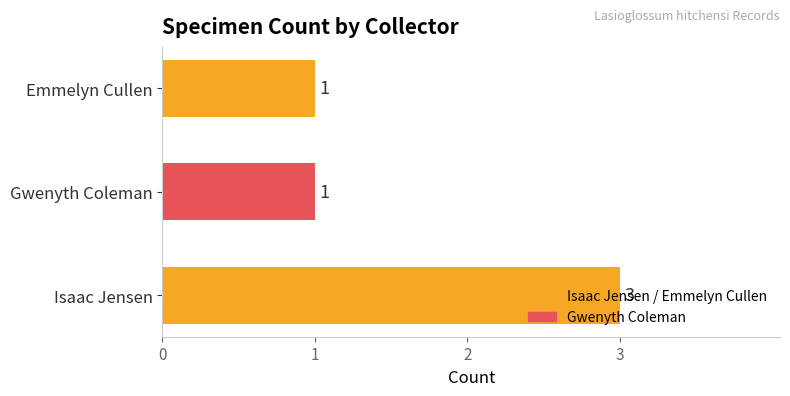

The chart shows a value of 4 at Isaac Jensen. True or false?

False